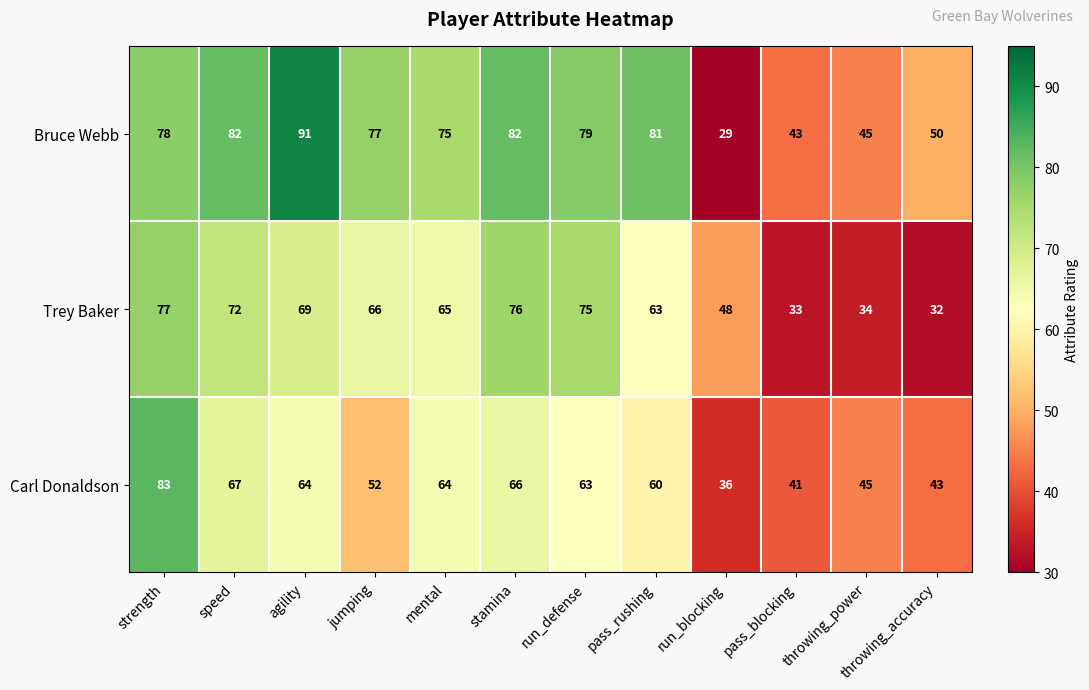

What is the difference between the second highest and minimum values in the Trey Baker series?

44